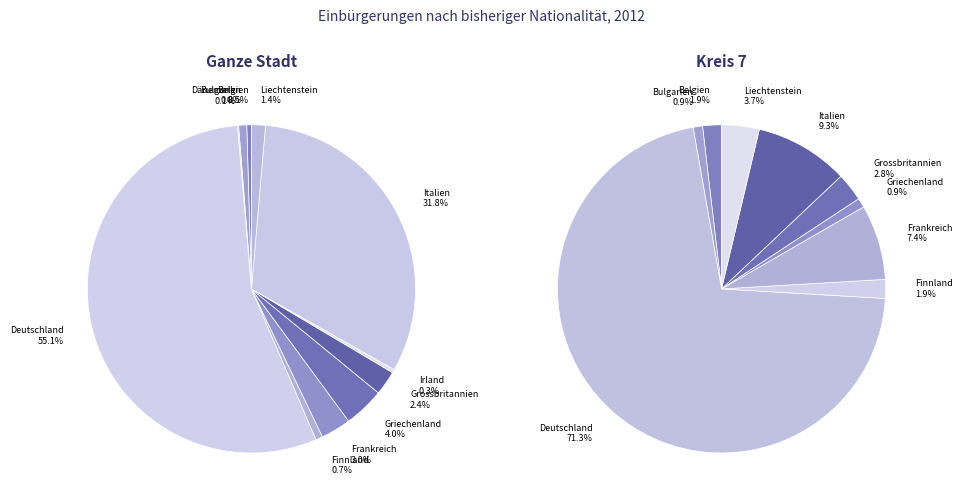

To the nearest percent, what is the difference between the largest and smallest slice percentages?

55%